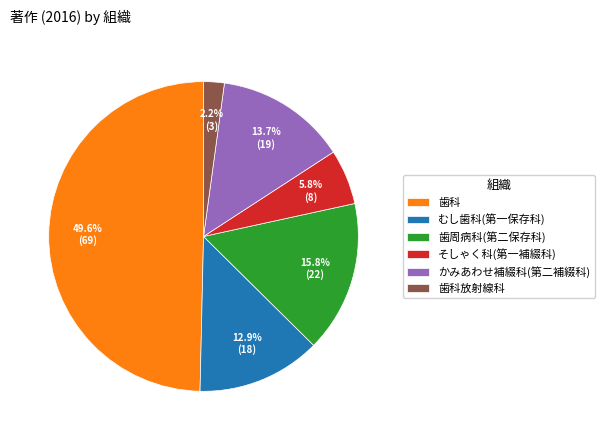

What is the largest slice in the pie chart?

歯科